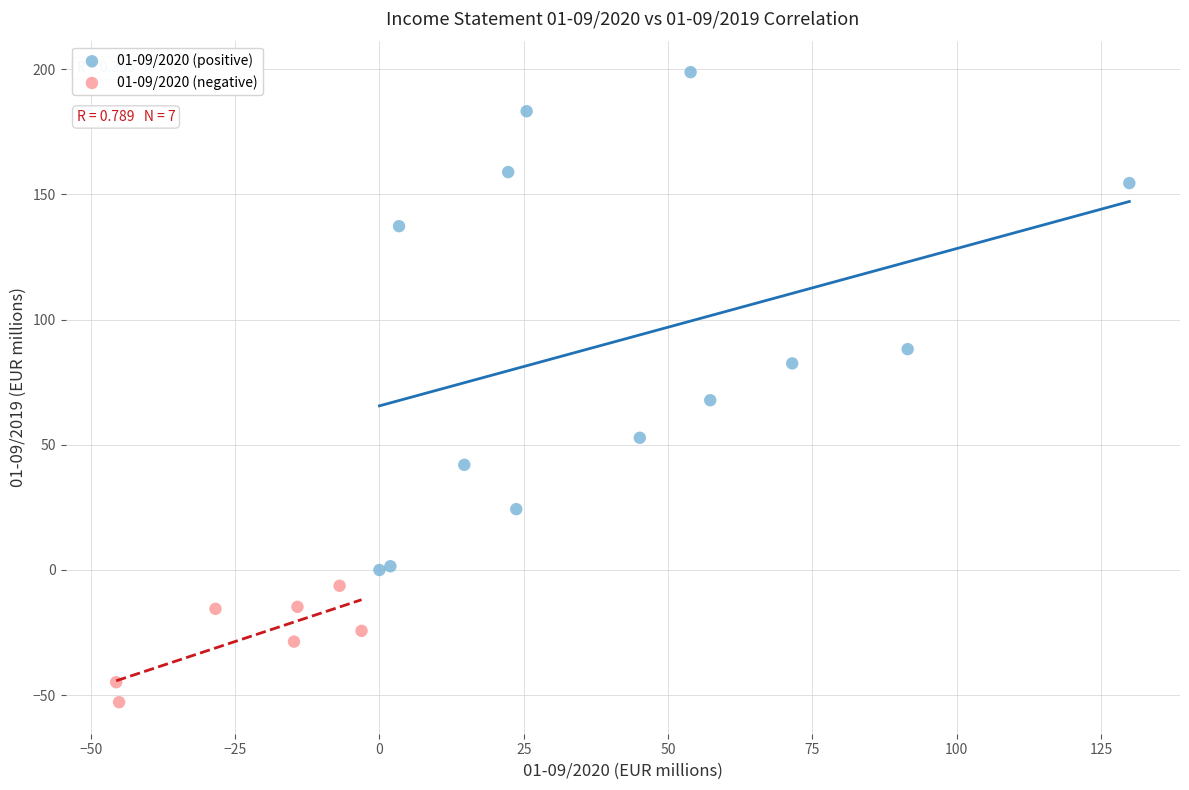

Which series reaches the maximum Y coordinate?

01-09/2020 (positive)